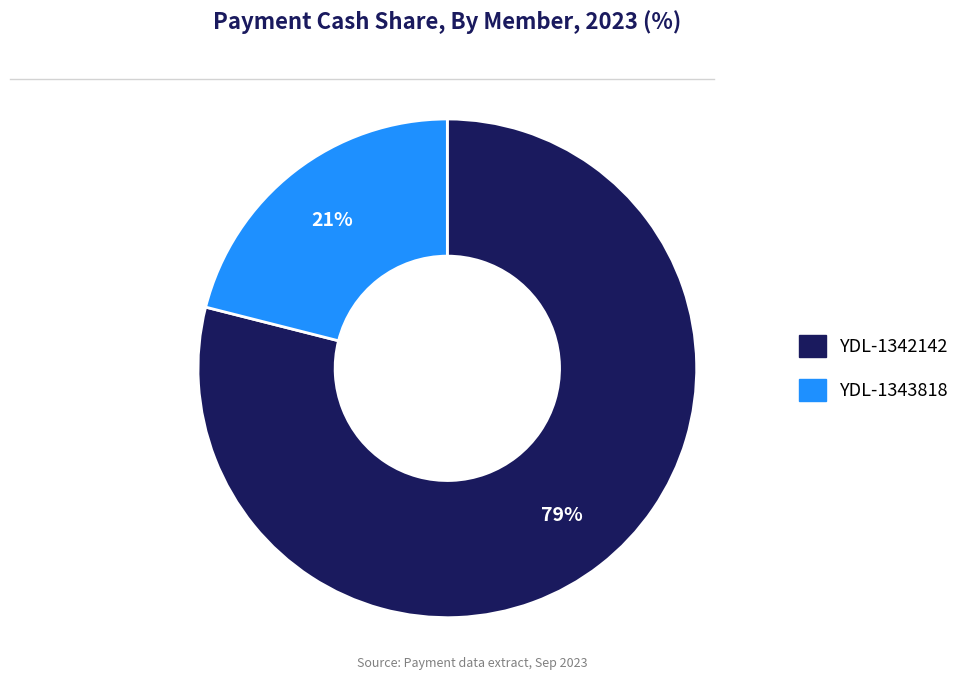

True or false: YDL-1343818 accounts for 9% of the total.

False